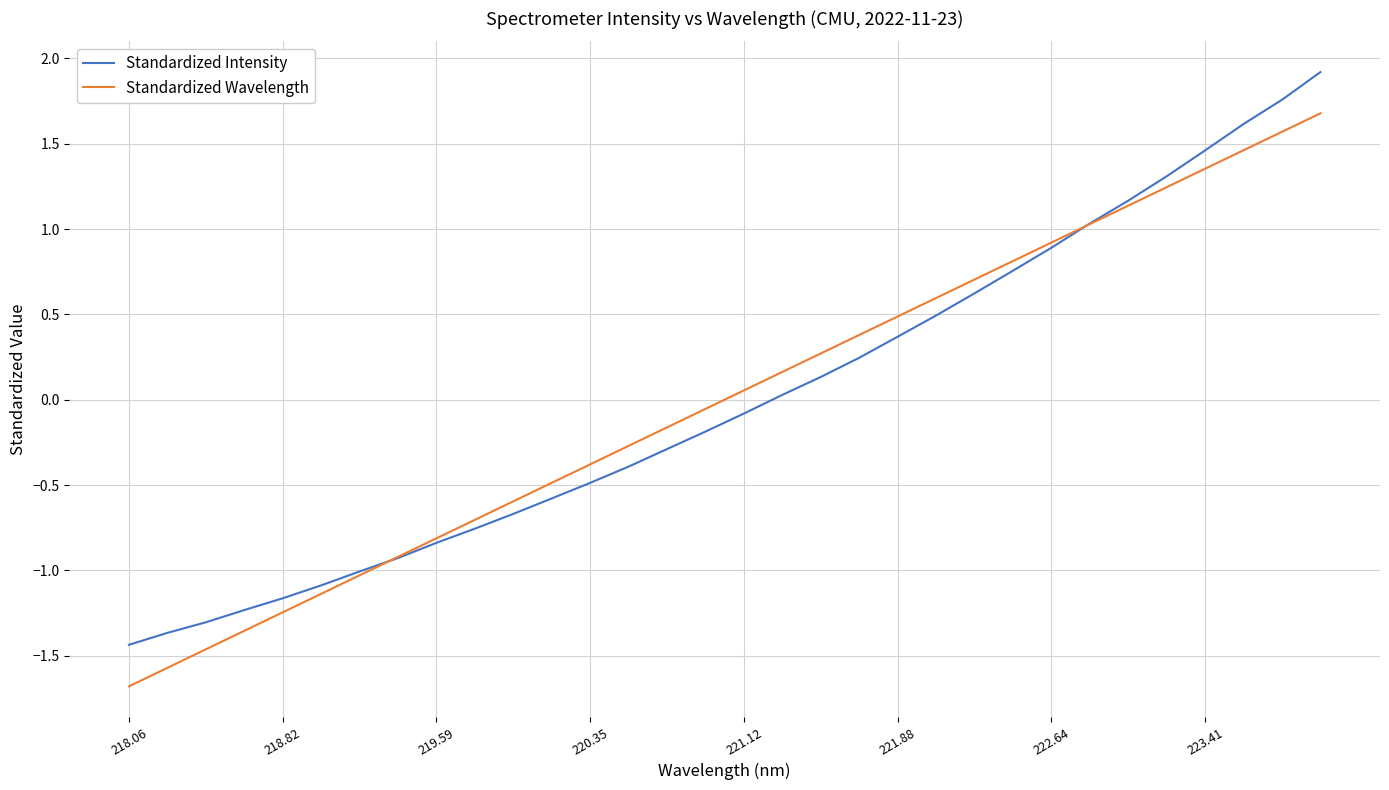

List the series in order of their peak value, highest first.

Standardized Intensity, Standardized Wavelength